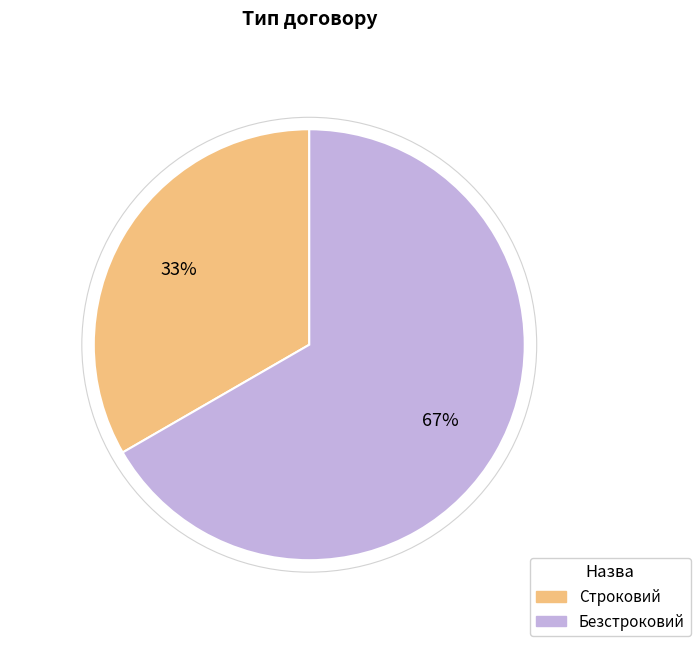

What percentage is the Строковий slice, to the nearest percent?

33%